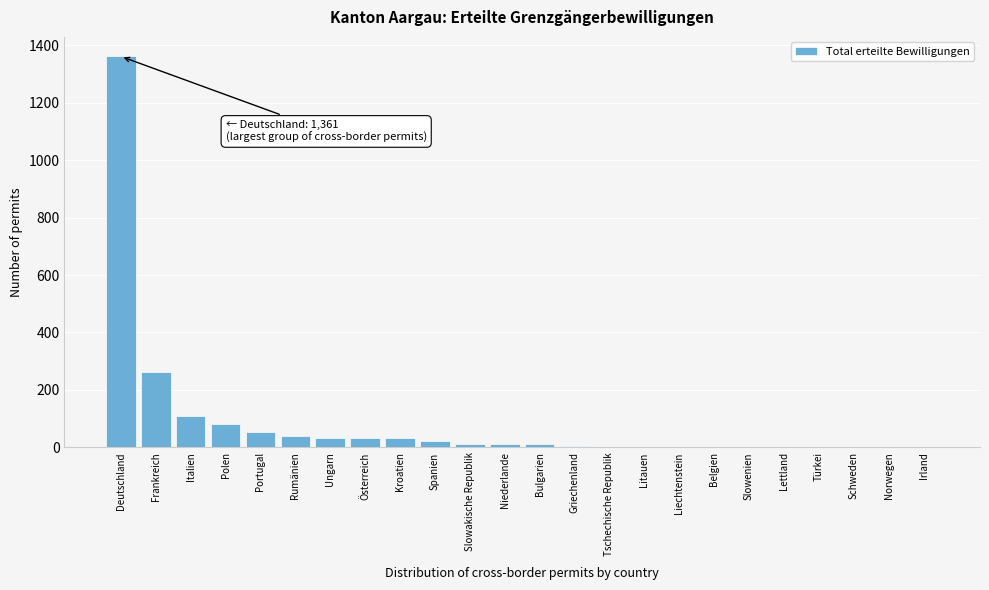

Where is the data nearest to the value 681?

Frankreich